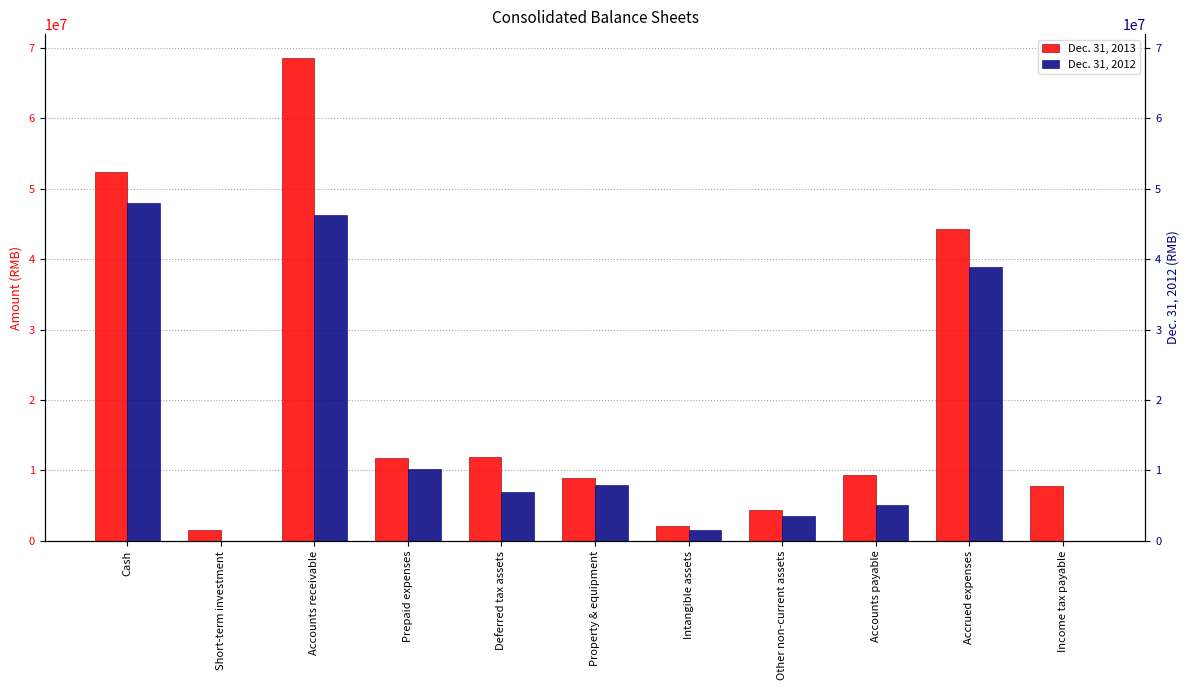

Reading left to right, what are all the values shown in this chart?

Dec. 31, 2013: Cash=52345013	Short-term investment=1500000	Accounts receivable=68544138	Prepaid expenses=11747964	Deferred tax assets=11902908	Property & equipment=8902848	Intangible assets=2070778	Other non-current assets=4354820	Accounts payable=9291942	Accrued expenses=44224588	Income tax payable=7860663
Dec. 31, 2012: Cash=48046536	Short-term investment=0	Accounts receivable=46339590	Prepaid expenses=10228548	Deferred tax assets=6903561	Property & equipment=7877323	Intangible assets=1489031	Other non-current assets=3555345	Accounts payable=5056562	Accrued expenses=38890746	Income tax payable=0